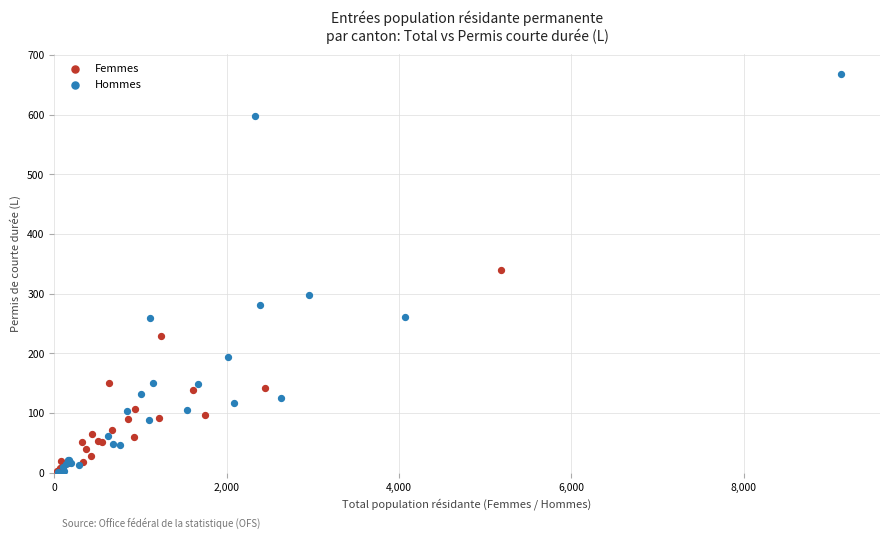

Which series reaches the maximum Y coordinate?

Hommes